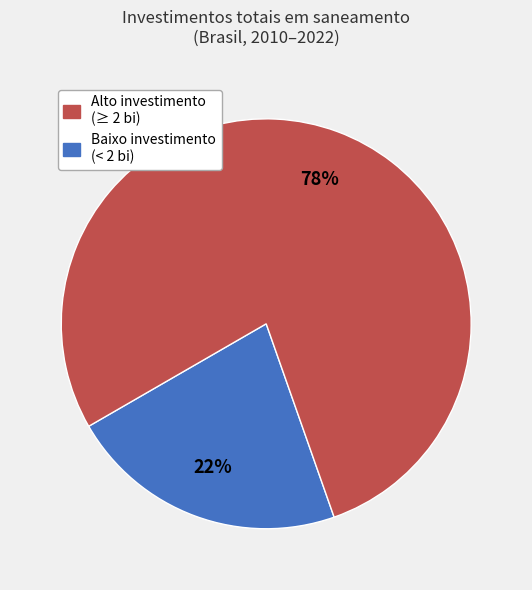

Is there a majority slice in this chart?

Yes